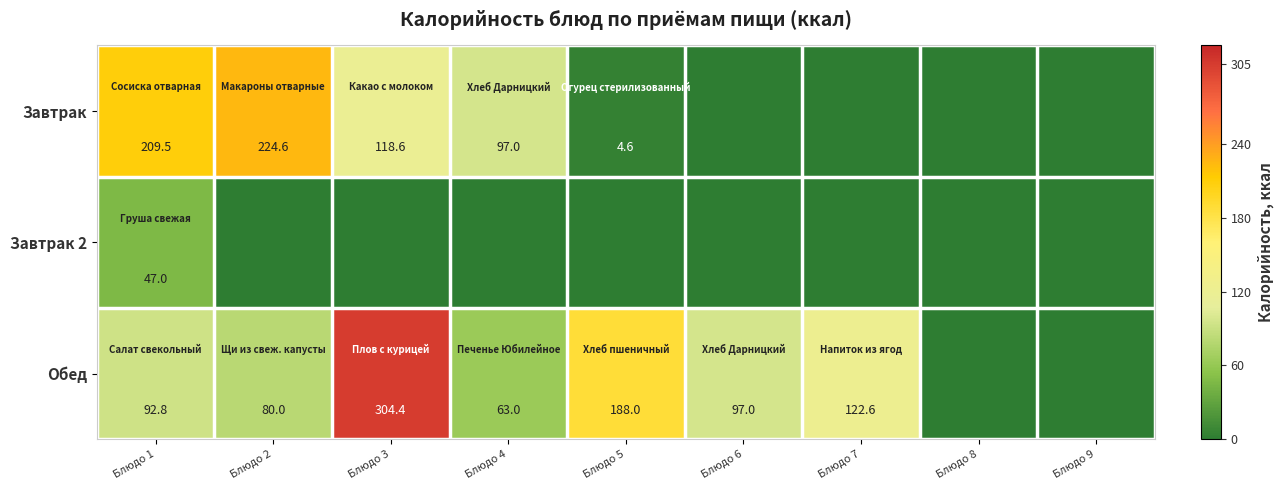

At how many categories does at least one series exceed 155?

4